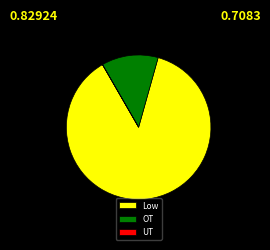

What is the ratio of the value at Low to the value at OT?

6.9